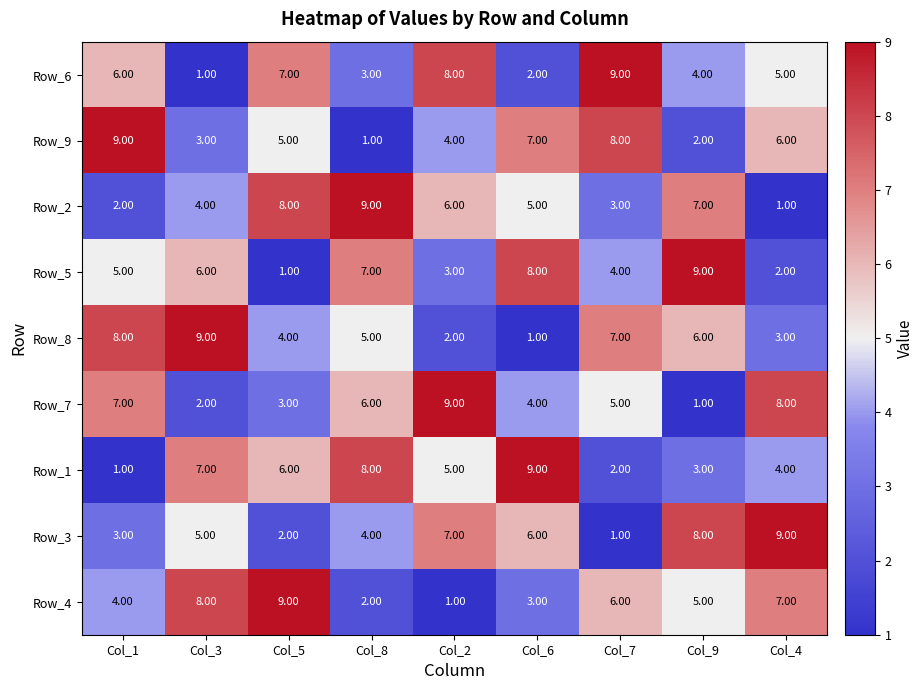

How many data points does each series have?

9